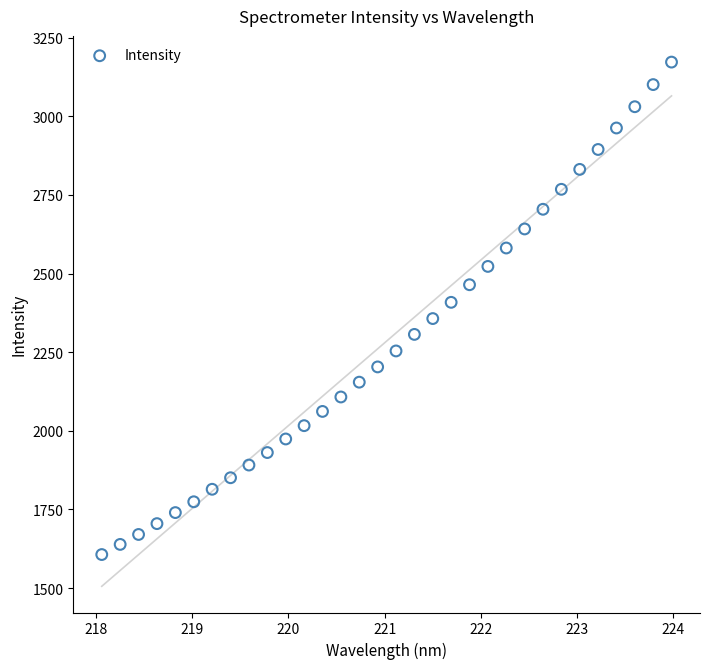

What is the range of Y values (max minus min)?

1565.8